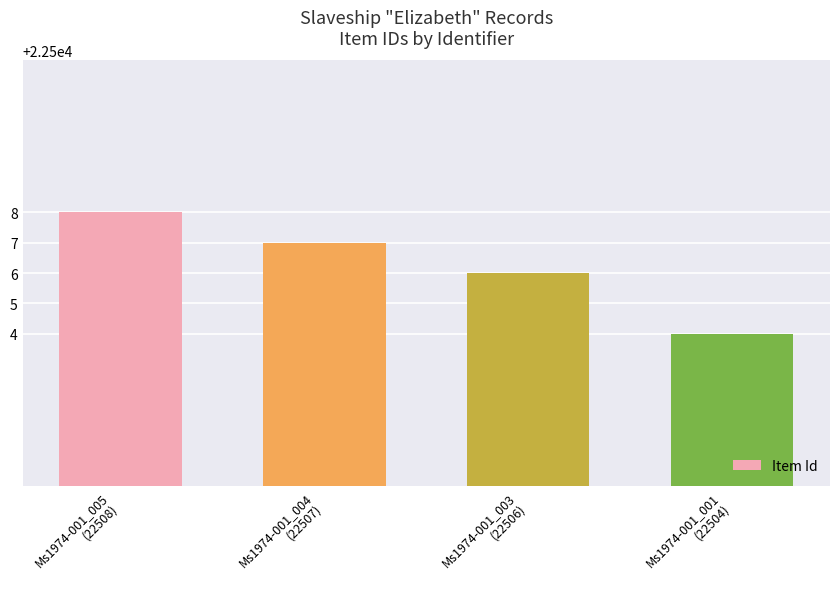

Which has a higher value, Ms1974-001_005
(22508) or Ms1974-001_004
(22507)?

Ms1974-001_005
(22508)